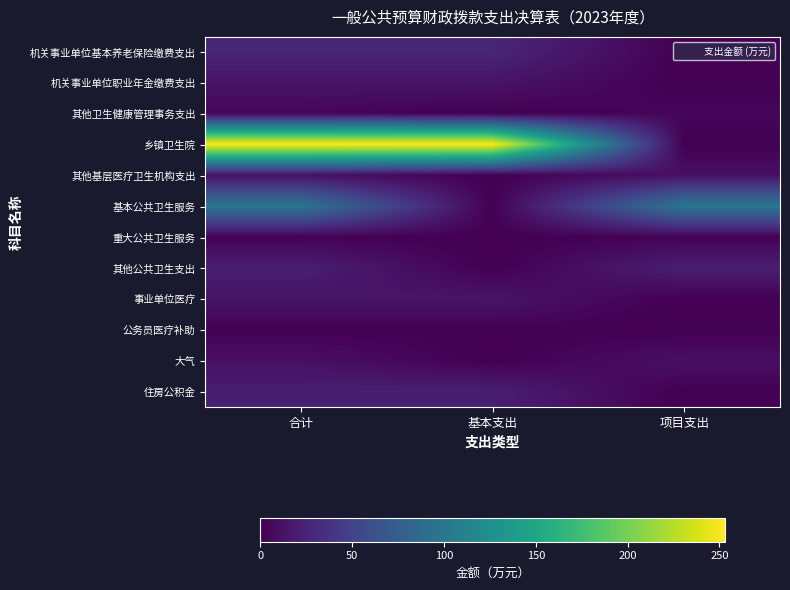

At which category is the sum across all series the highest?

合计